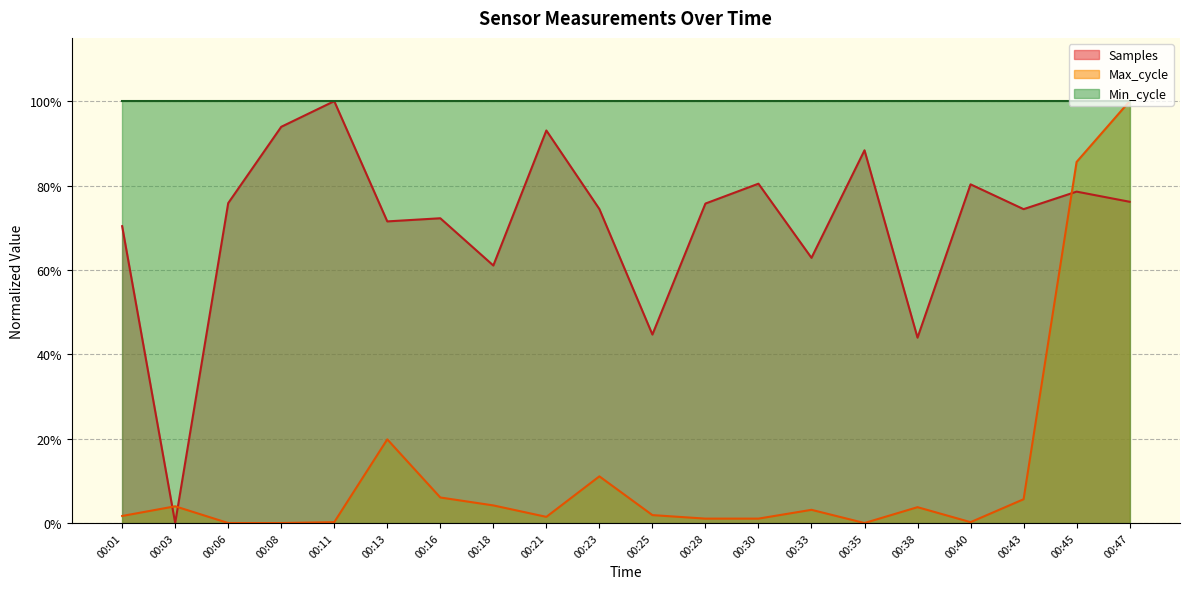

True or false: Max_cycle and Samples cross at least once.

True